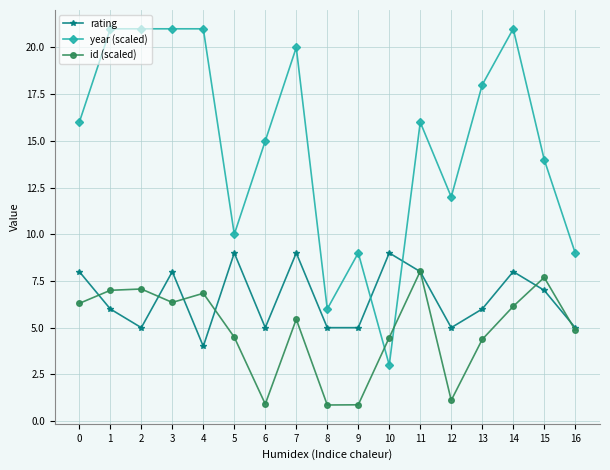

How many interior local peaks does the id (scaled) series have?

5